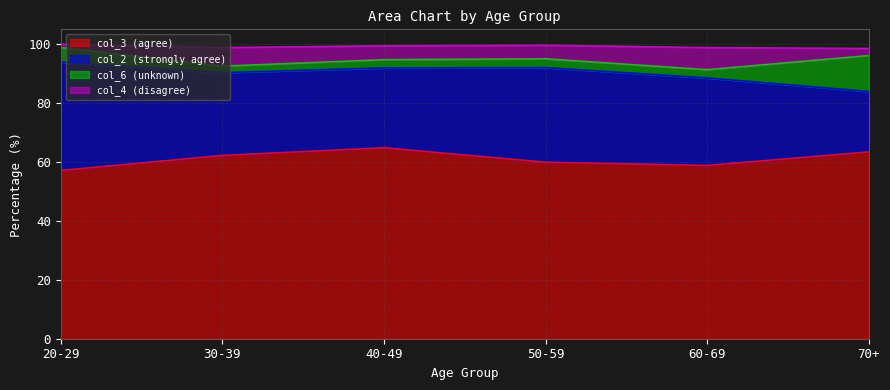

What is the highest value of the col_3 series?

64.8